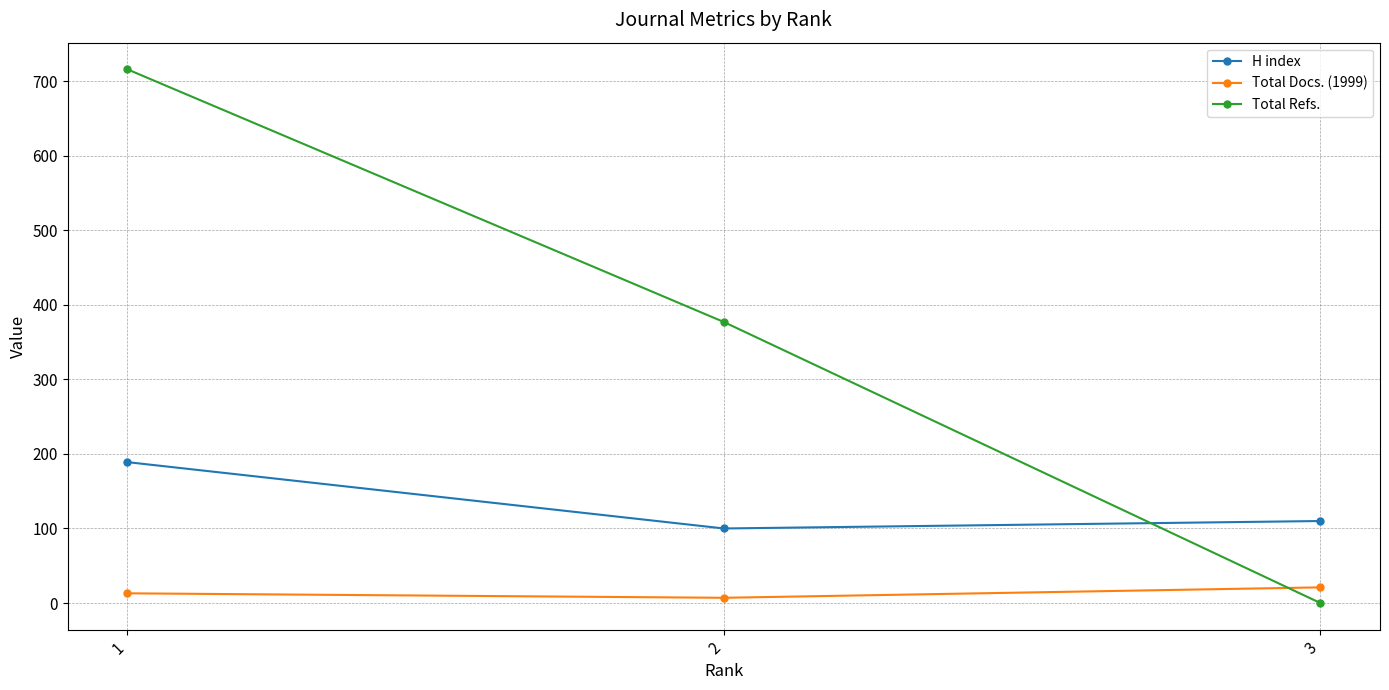

The value of Total Refs. at 1 is 716. True or false?

True